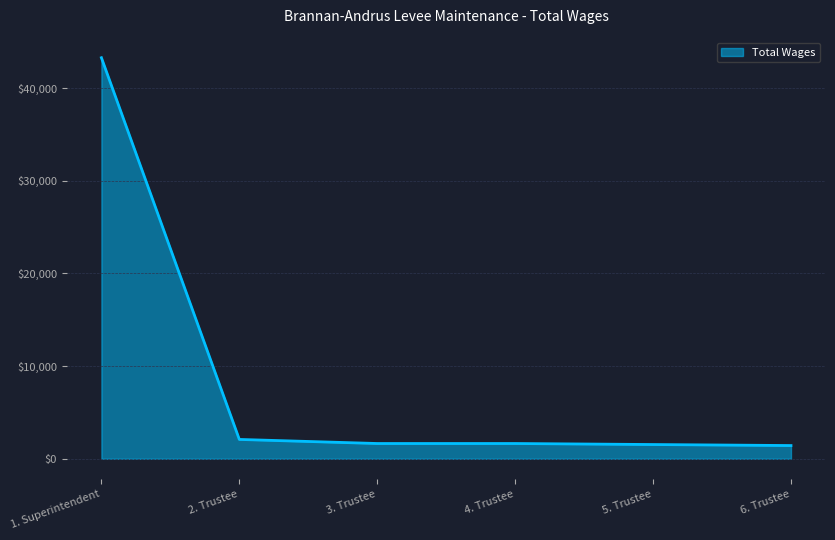

What is the average value?

8604